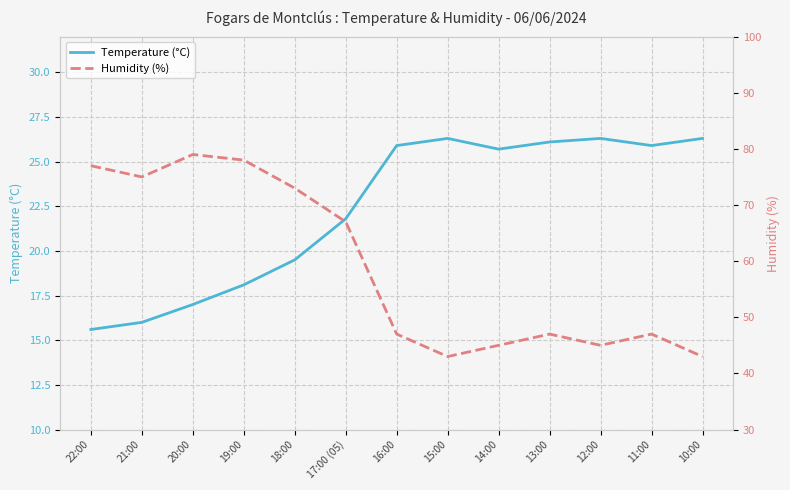

Which series changed the most between 13:00 and 10:00?

Humidity (%)